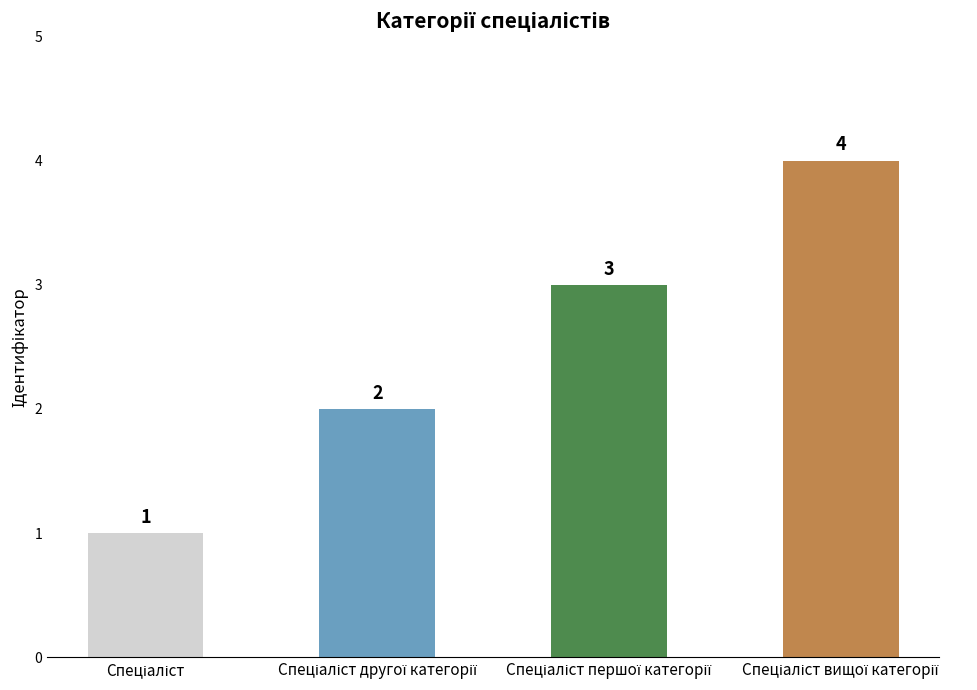

How many values are between 2 and 4?

3